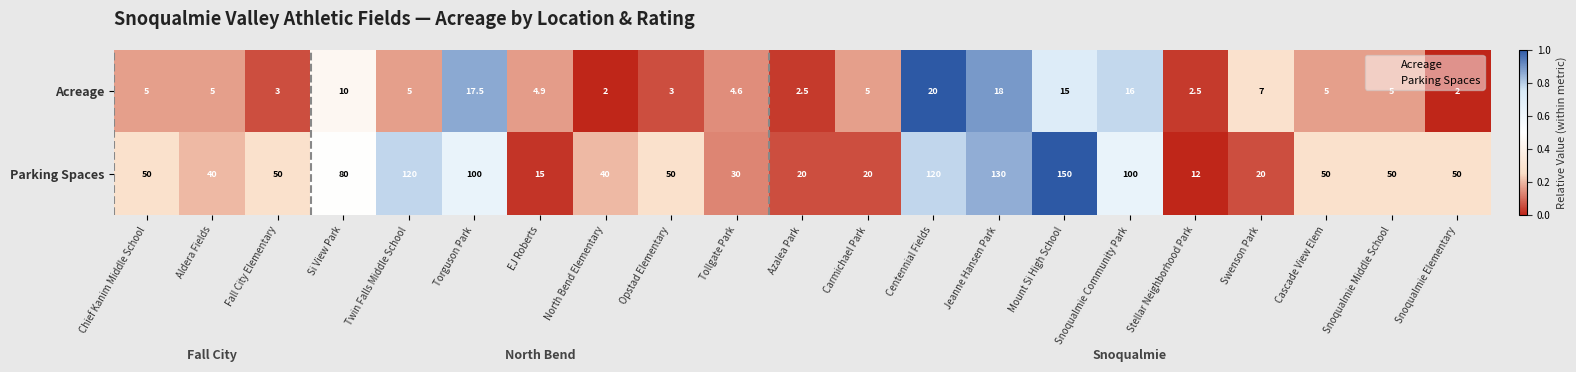

Where is Parking Spaces nearest to the value 81?

Si View Park